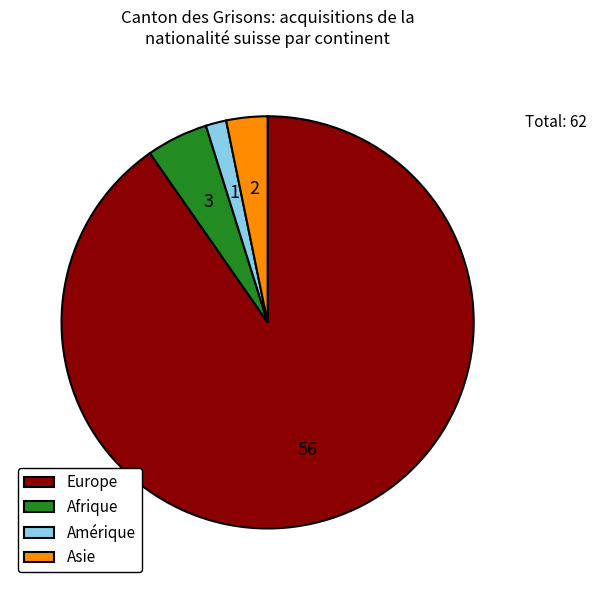

What is the ratio of the value at Amérique to the value at Asie?

0.5